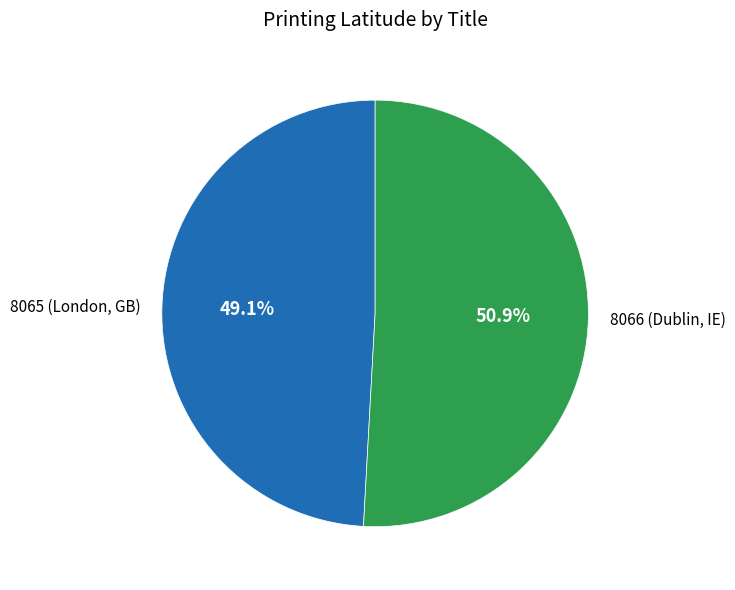

What is the ratio of the value at 8066 (Dublin, IE) to the value at 8065 (London, GB)?

1.0